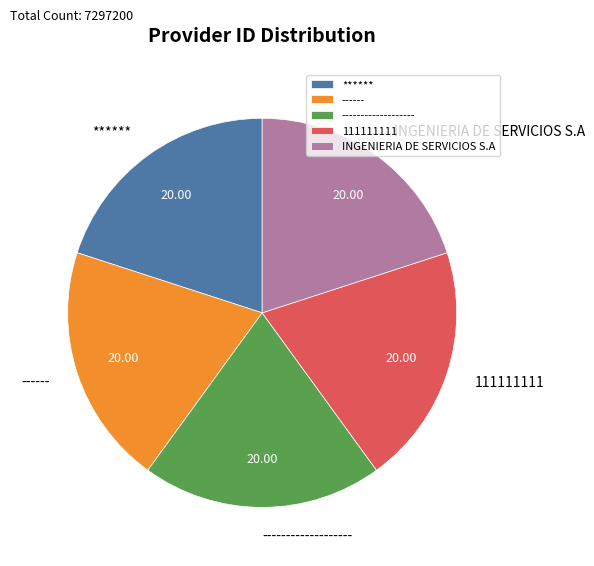

Approximately how many times larger is the value at ****** compared to INGENIERIA DE SERVICIOS S.A?

1.0